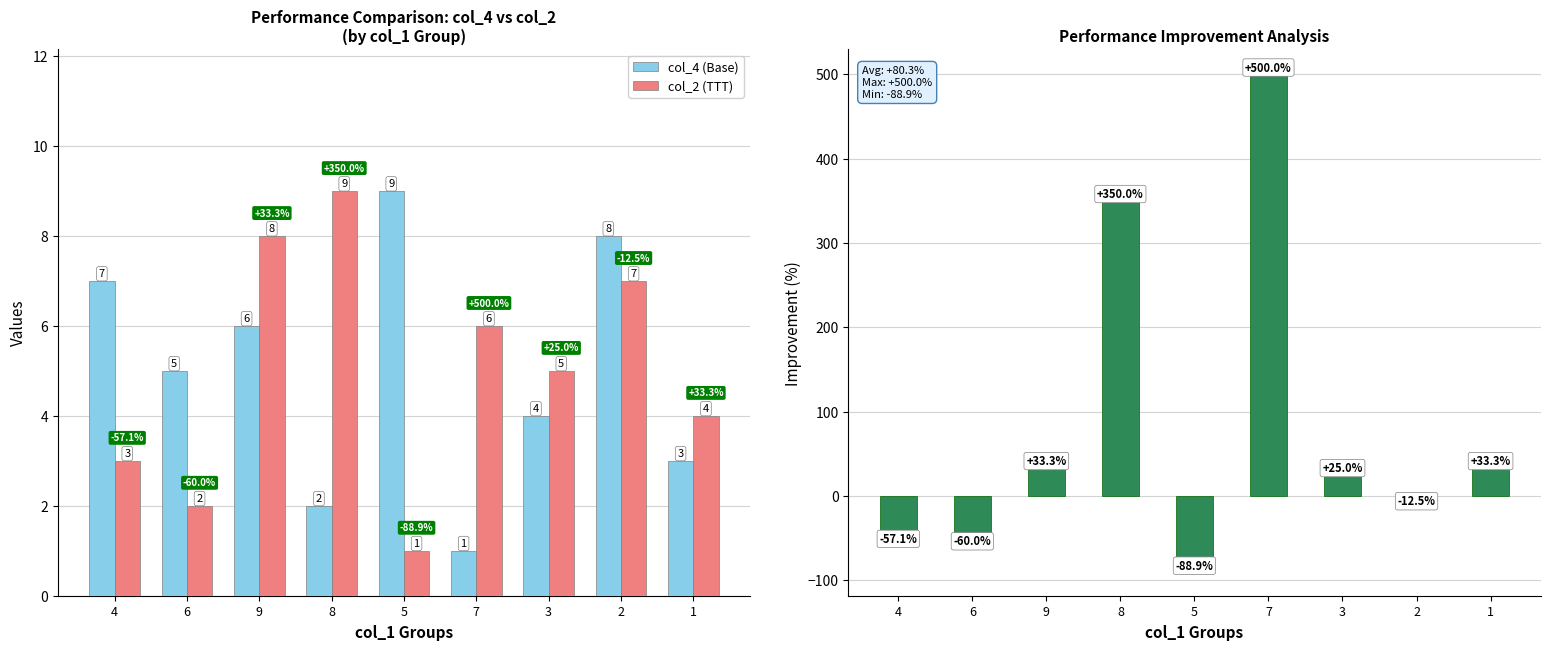

What is the minimum value for col_4 (Base)?

1